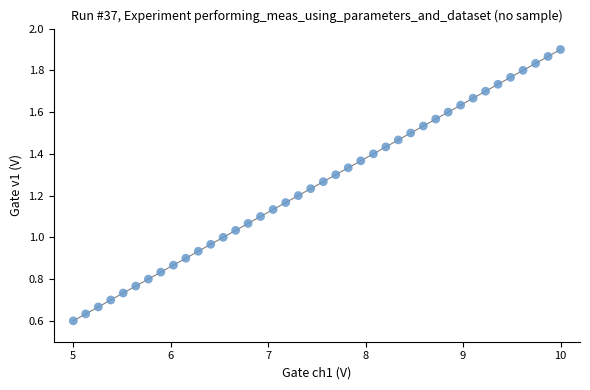

What is the range of X values (max minus min)?

5.0